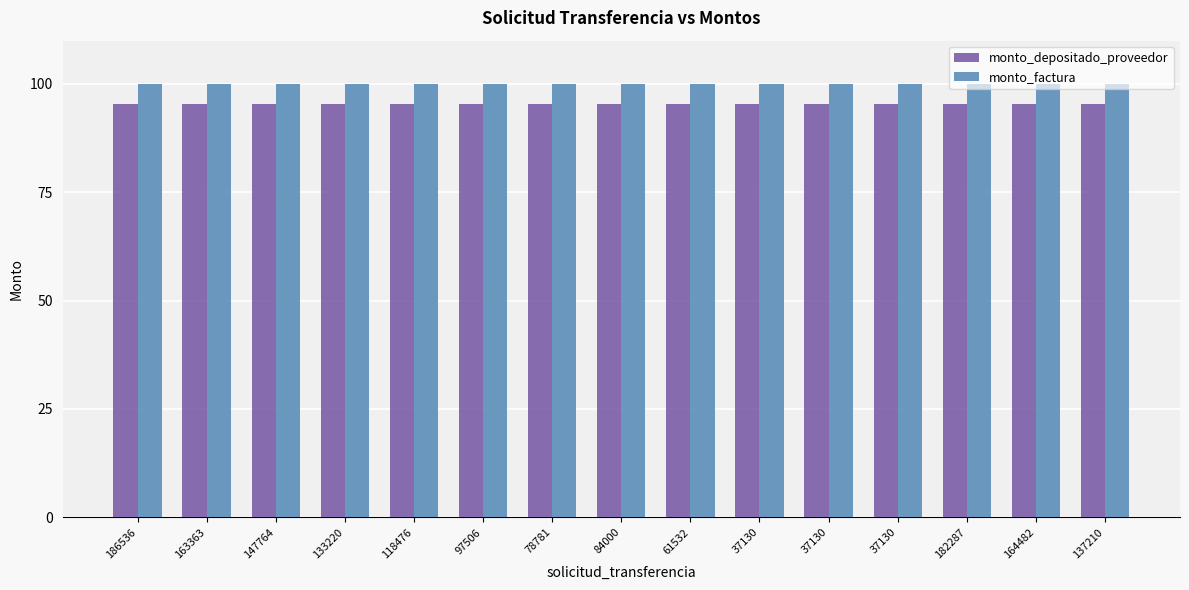

What is the average value of the monto_factura series?

100.0